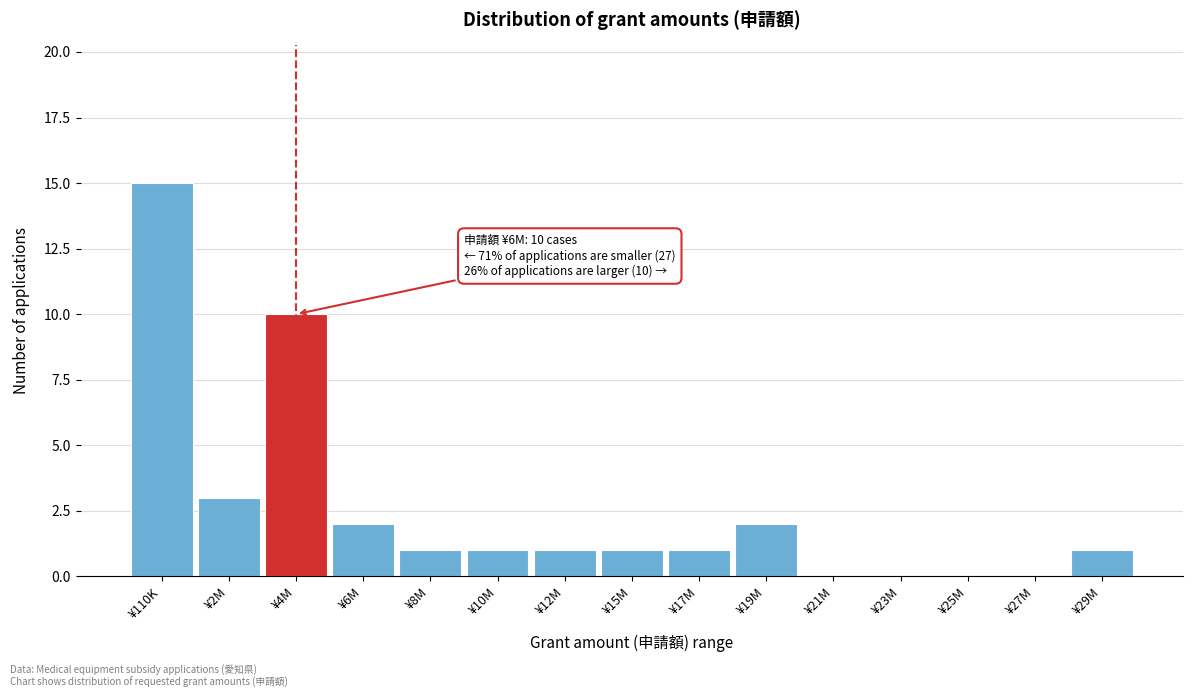

Reading right to left, transcribe all the data shown in this chart.

¥29M=1	¥27M=0	¥25M=0	¥23M=0	¥21M=0	¥19M=2	¥17M=1	¥15M=1	¥12M=1	¥10M=1	¥8M=1	¥6M=2	¥4M=10	¥2M=3	¥110K=15